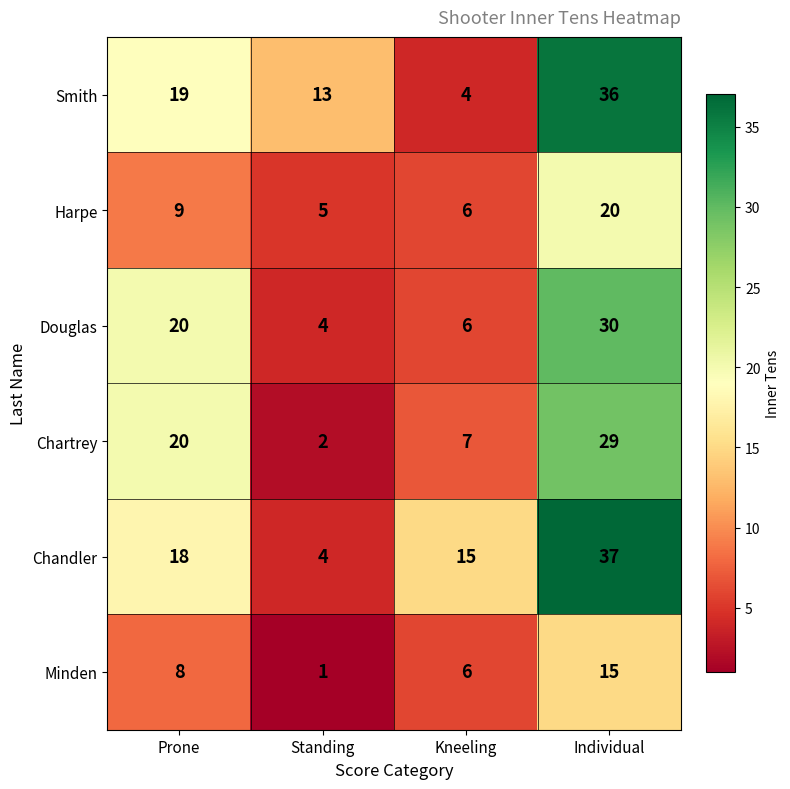

What is the difference between the second highest and second lowest values in the Smith series?

6